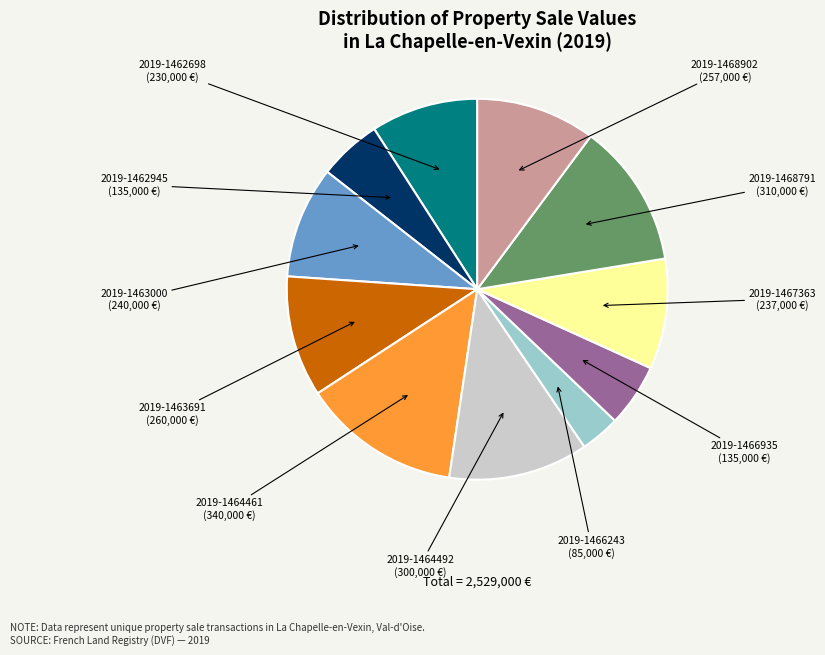

The 2019-1464461 slice represents 13% of the pie. True or false?

True